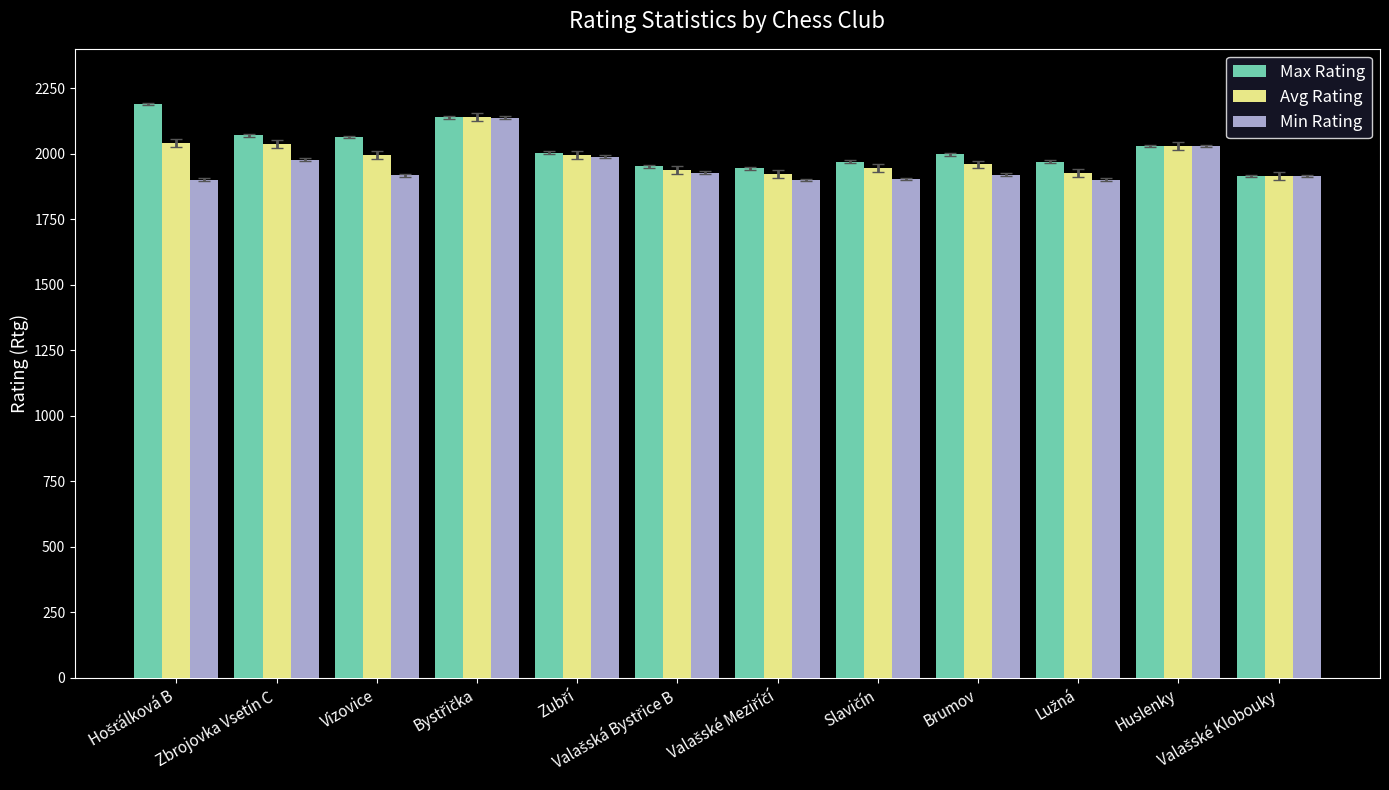

Is it true that Avg Rating equals 3322.3 at Huslenky?

False